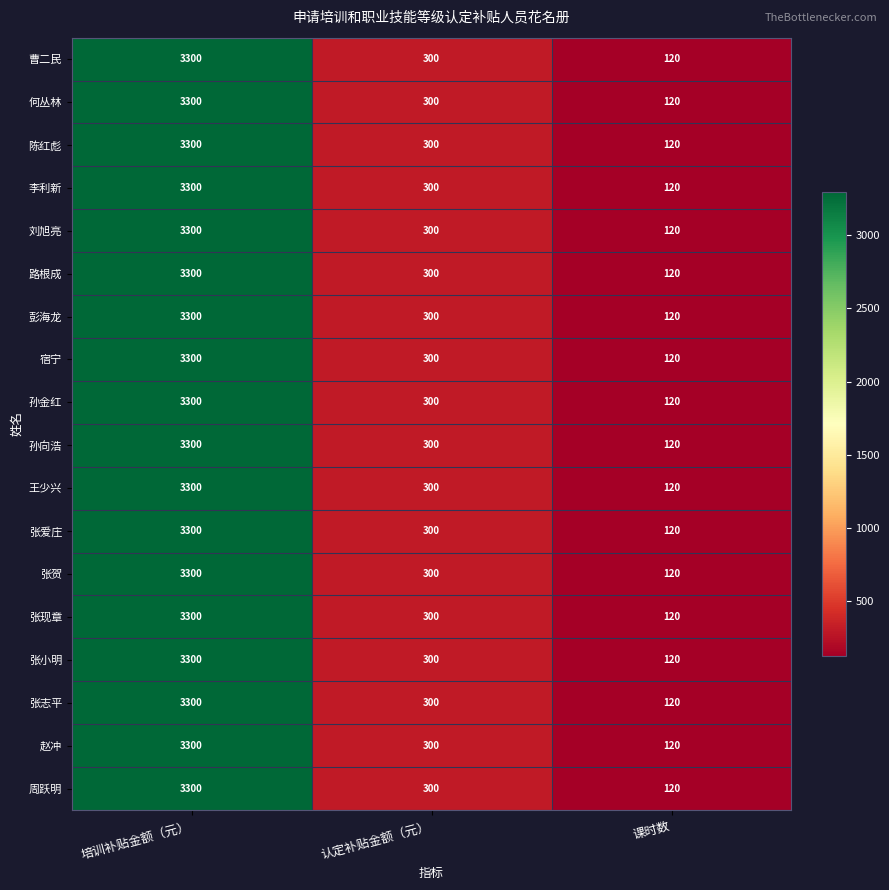

What is the sum of all 彭海龙 values?

3720